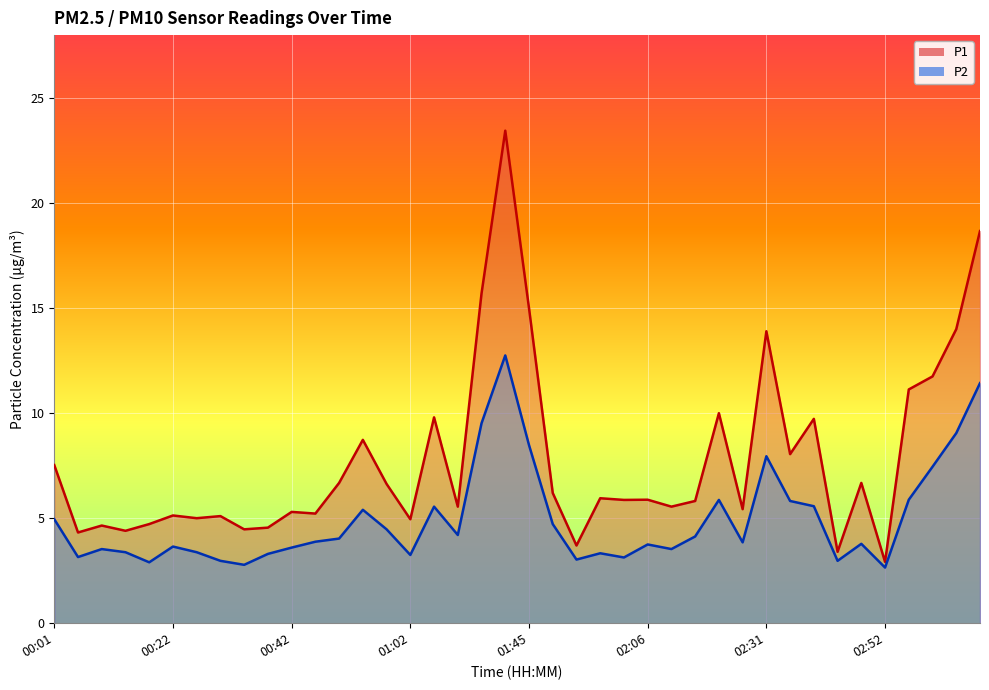

The P1 series shows 5.0 at 01:02. True or false?

True